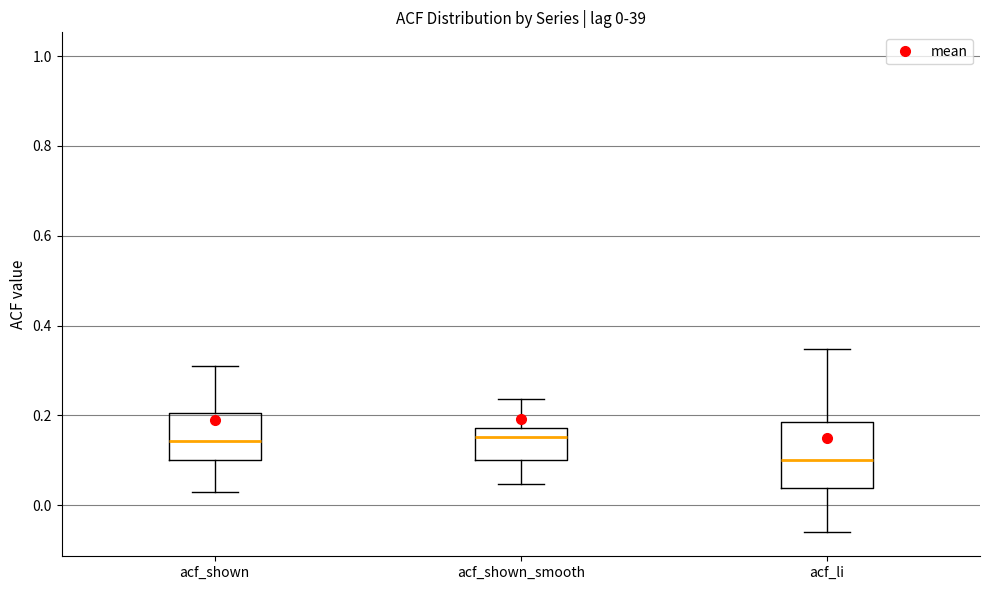

Which box has the lowest median line?

acf_li